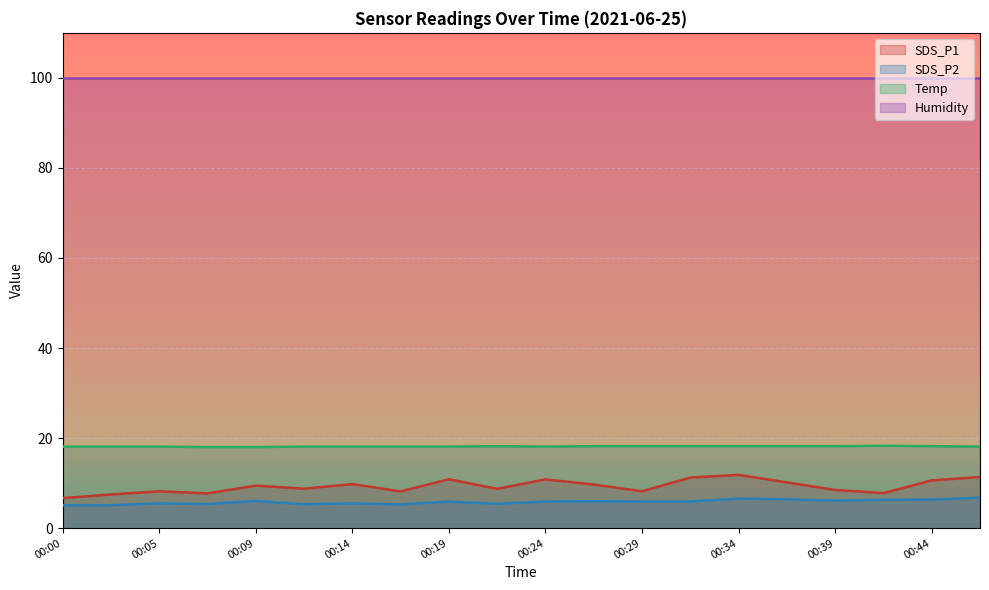

Which has a higher value, 00:22 or 00:24?

00:24